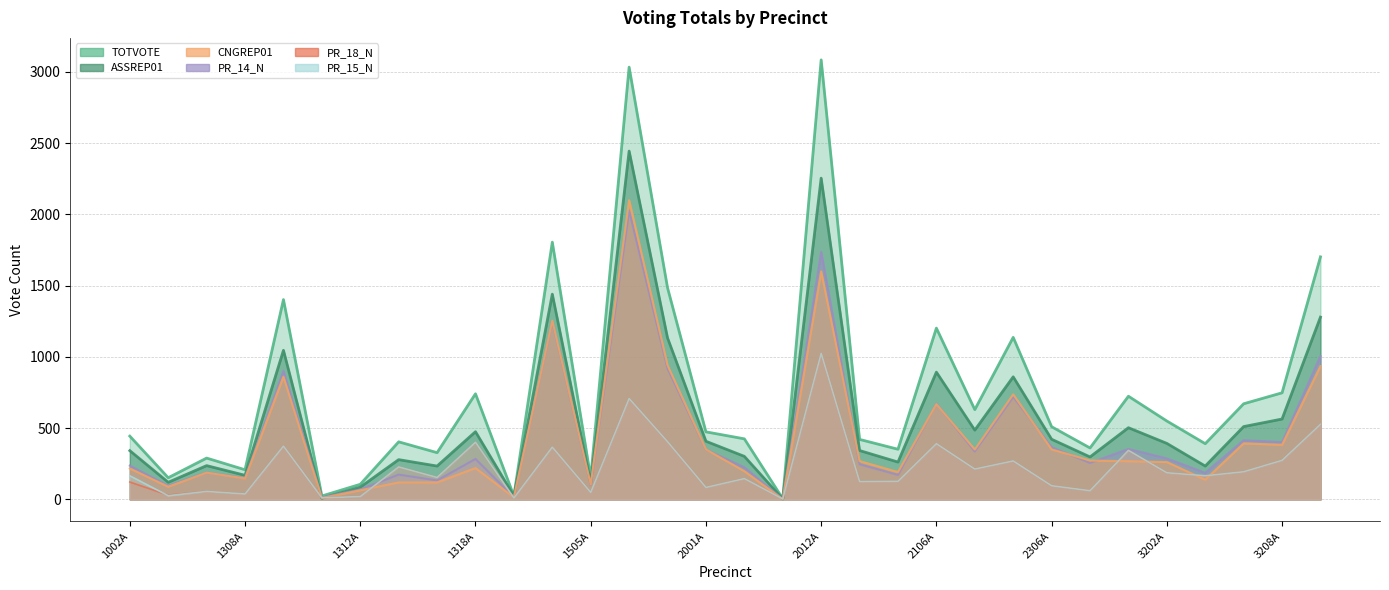

What are all the series names shown in the legend?

TOTVOTE, ASSREP01, CNGREP01, PR_18_N, PR_15_N, PR_14_N